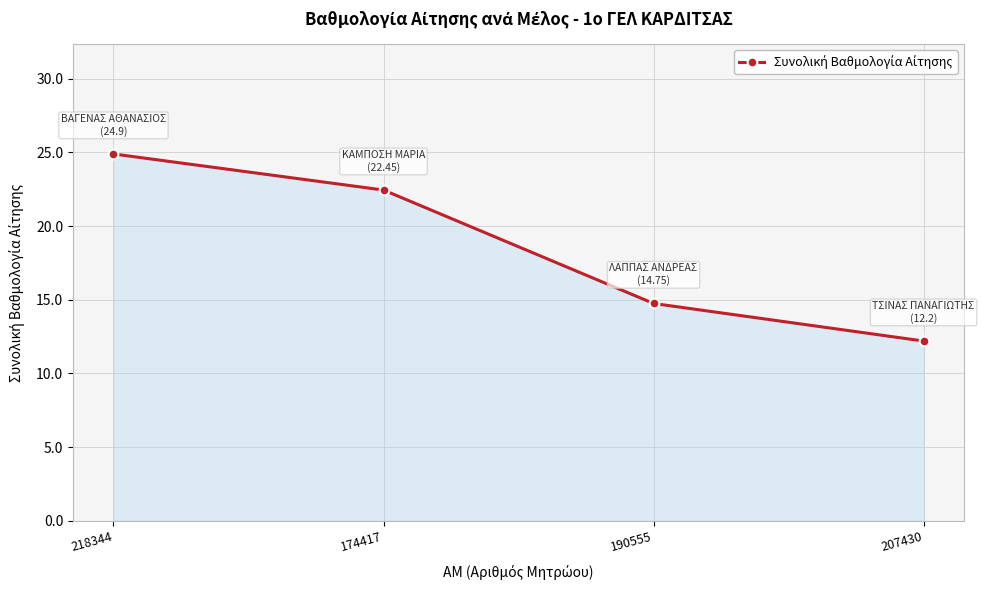

Rank the categories by value from highest to lowest.

218344, 174417, 190555, 207430